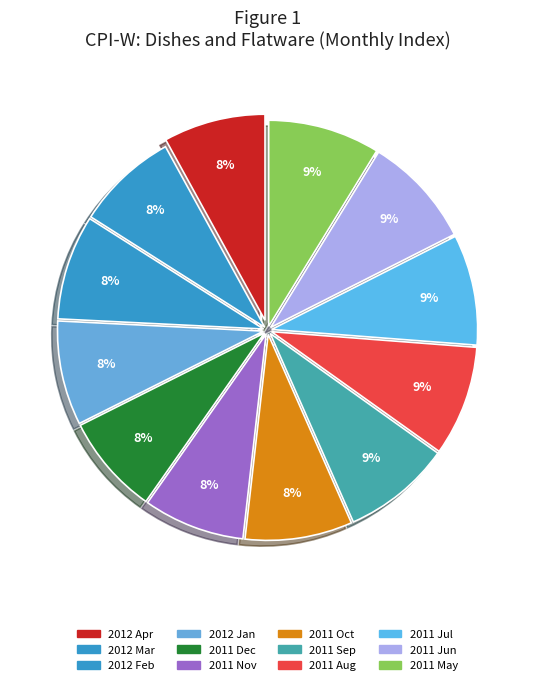

Is 2011 Sep the majority of the pie?

No